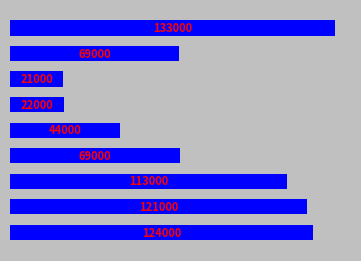

Reading top to bottom, what are all the values shown in this chart?

133544	69264	21755	22098	44961	69583	113570	121928	124464